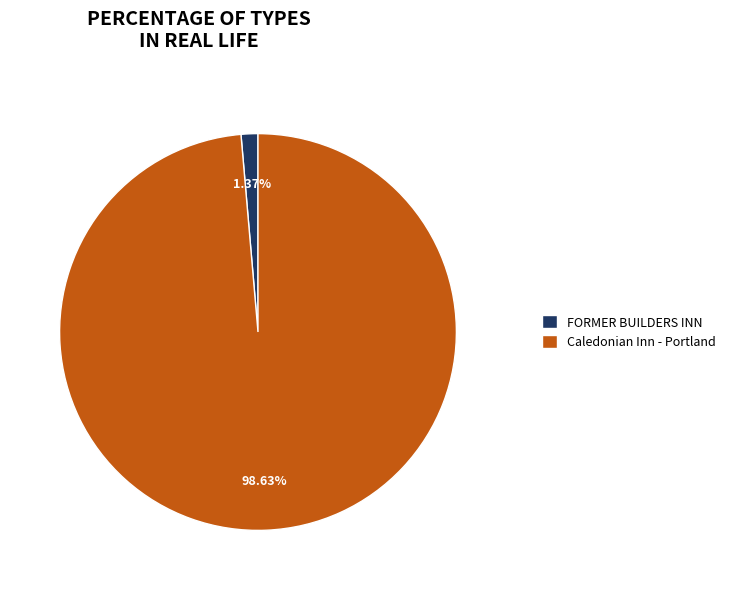

To the nearest percent, what portion does FORMER BUILDERS INN represent?

1%